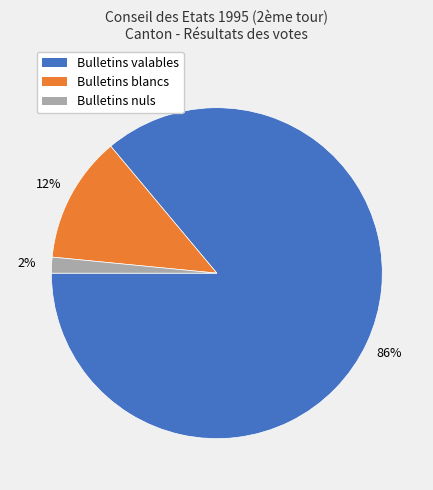

Is there any slice that represents more than half of the pie?

Yes